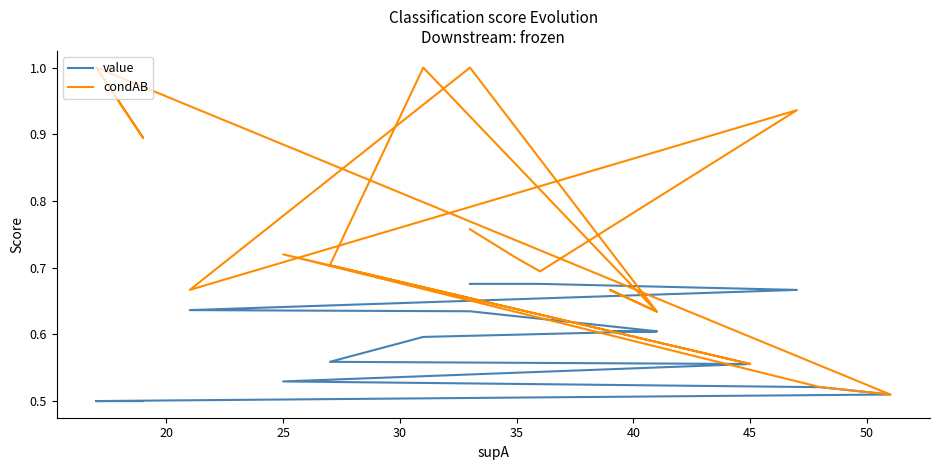

Does the chart display data point markers on the line(s)?

No